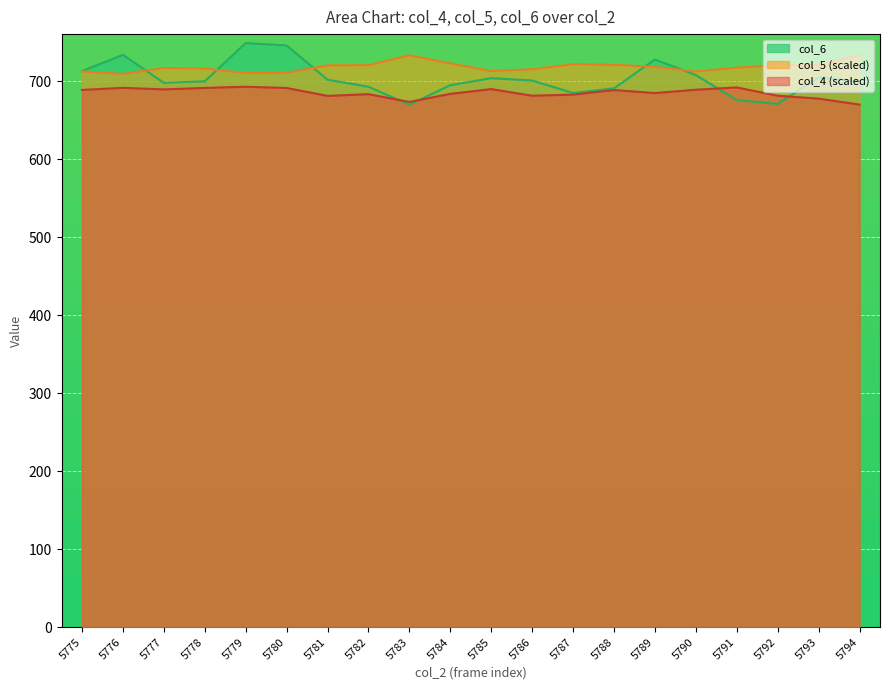

Reading left to right, extract all data points from this chart.

col_4: 5775=688.9	5776=691.6	5777=689.6	5778=691.5	5779=693.0	5780=691.4	5781=681.3	5782=683.5	5783=673.6	5784=683.9	5785=690.0	5786=681.5	5787=682.9	5788=688.8	5789=684.9	5790=689.2	5791=692.1	5792=681.5	5793=677.8	5794=670.1
col_5: 5775=712.6	5776=709.5	5777=717.0	5778=716.3	5779=710.5	5780=710.9	5781=720.4	5782=720.6	5783=733.4	5784=722.9	5785=713.1	5786=715.4	5787=721.9	5788=721.1	5789=718.6	5790=712.6	5791=717.4	5792=720.8	5793=720.9	5794=733.1
col_6: 5775=713.0	5776=734.0	5777=698.0	5778=700.0	5779=749.0	5780=746.0	5781=702.0	5782=693.0	5783=670.0	5784=695.0	5785=704.0	5786=701.0	5787=685.0	5788=691.0	5789=728.0	5790=708.0	5791=676.0	5792=671.0	5793=705.0	5794=700.0